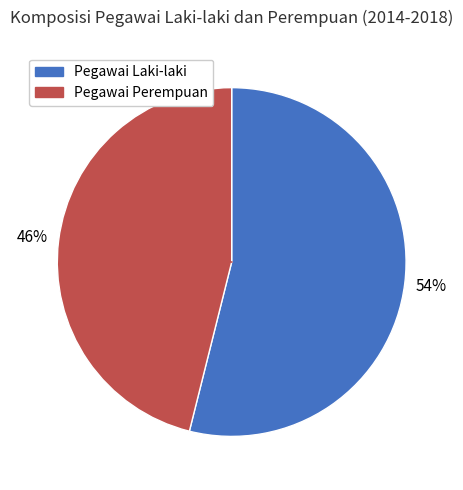

Is there any slice that represents more than half of the pie?

Yes